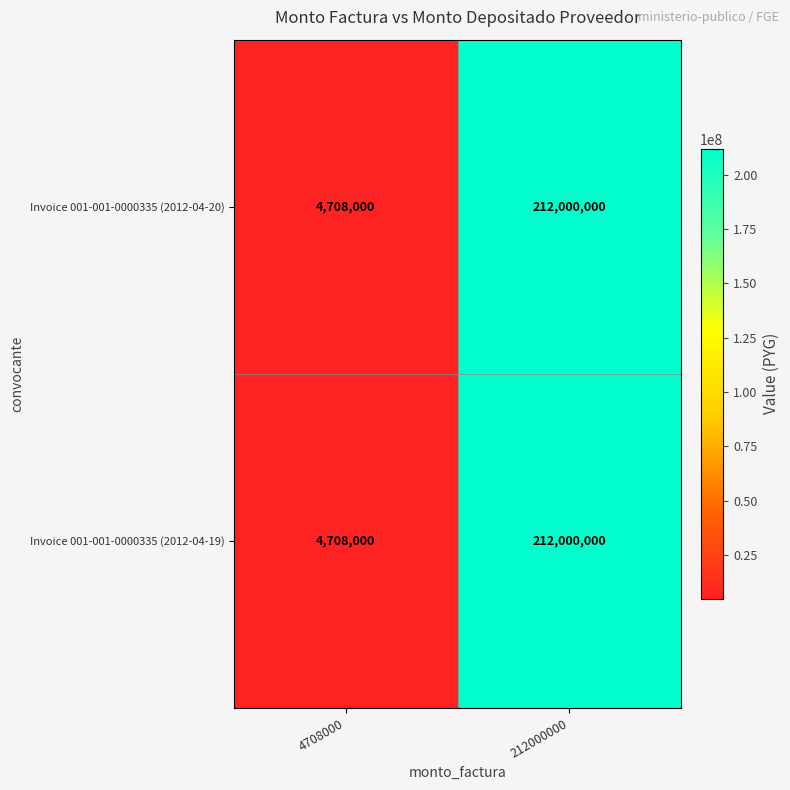

What is the sum of all Invoice 001-001-0000335 (2012-04-19) values?

216708000